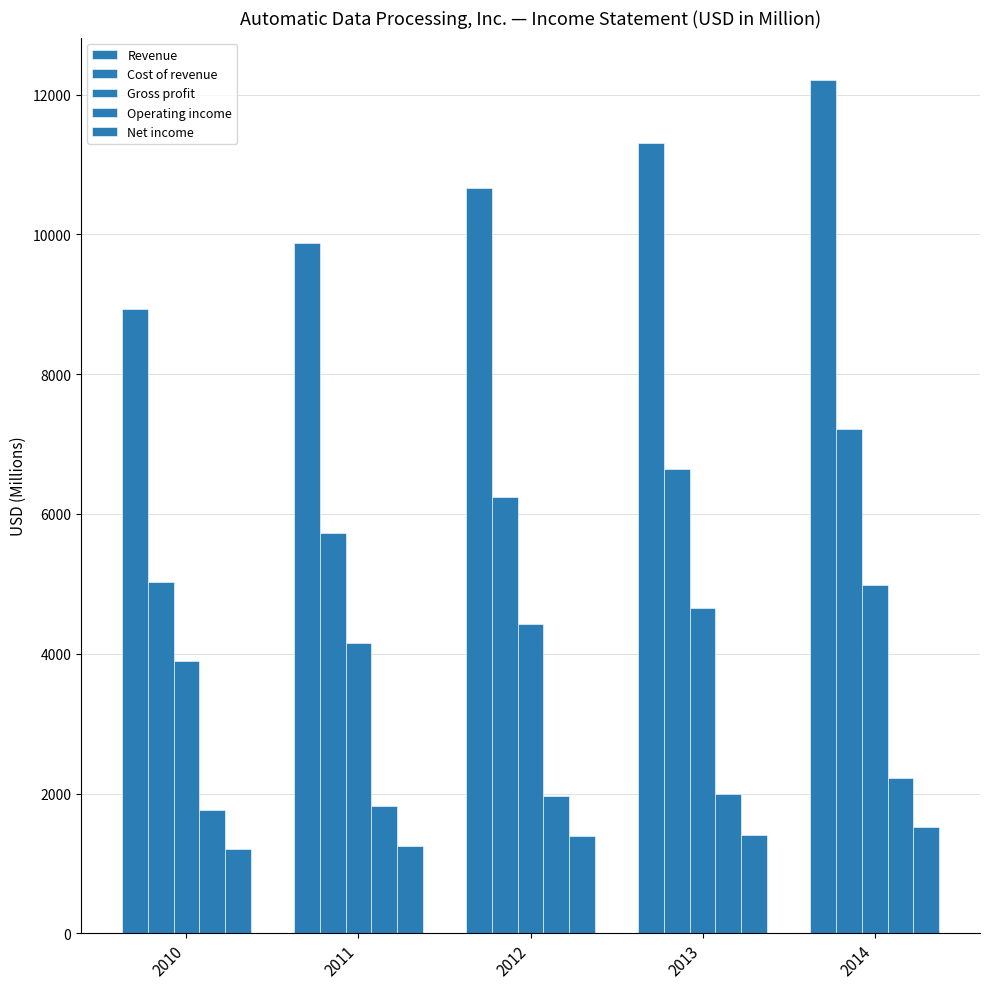

Which series changed the most between 2010 and 2011?

Revenue